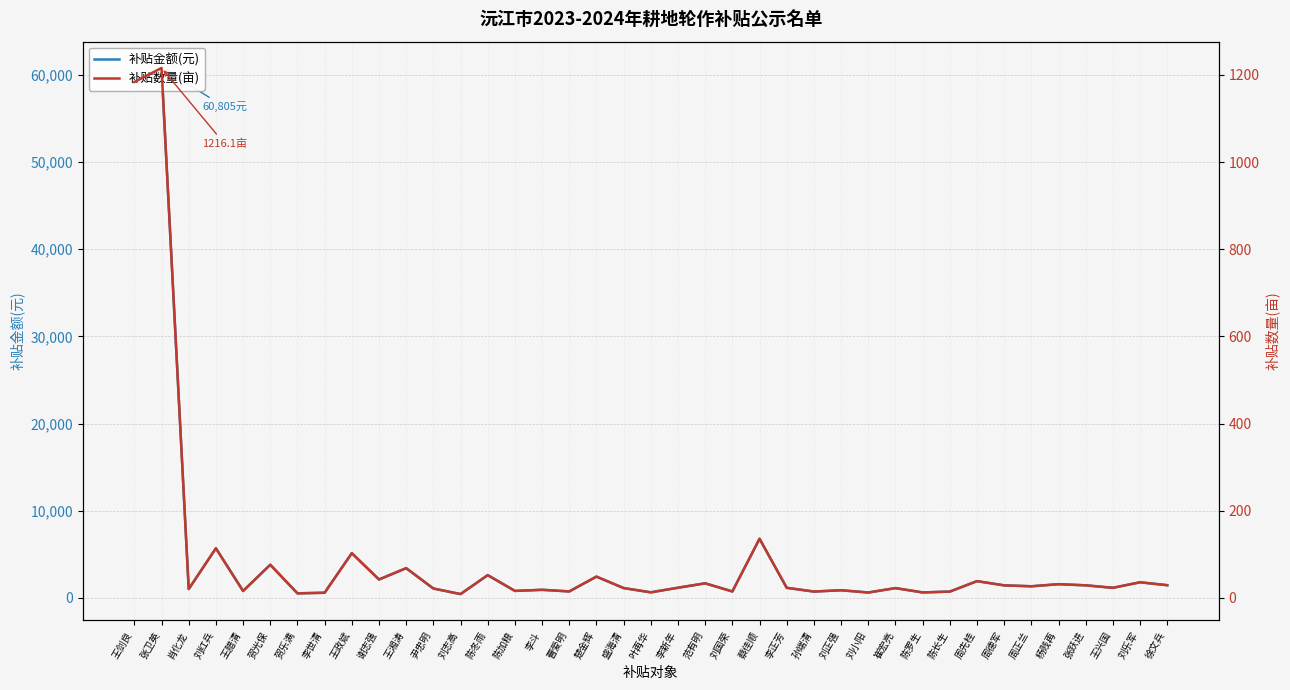

What is the maximum value for 补贴数量(亩)?

1216.1